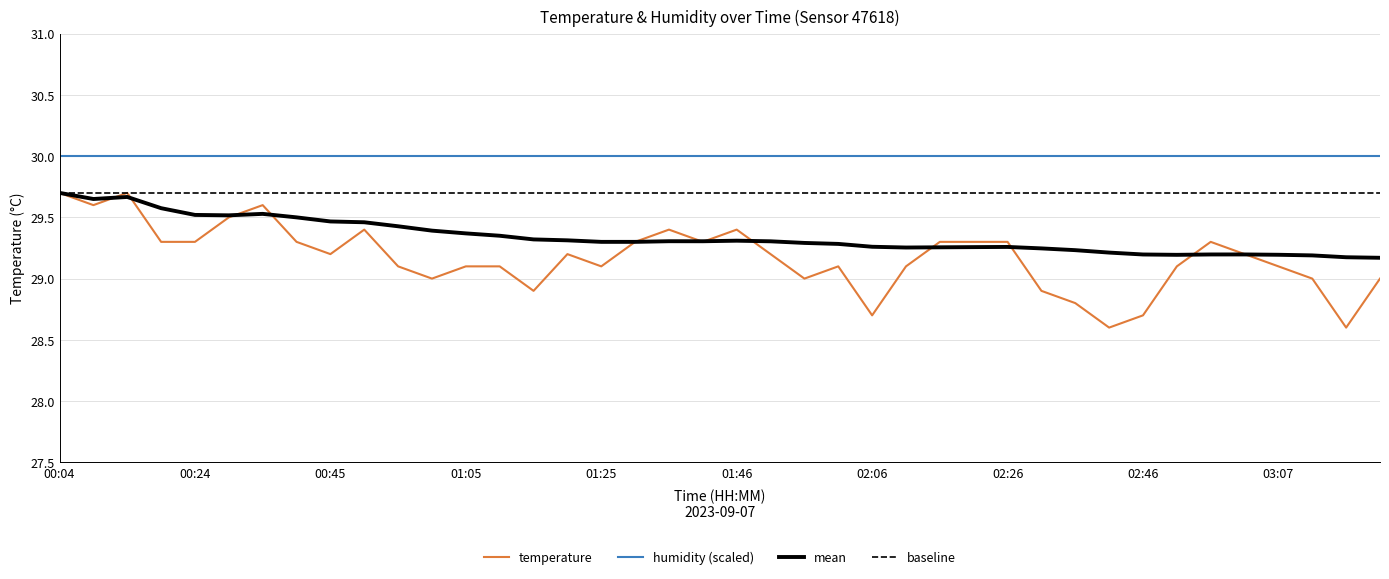

What is the greatest value displayed?

29.7